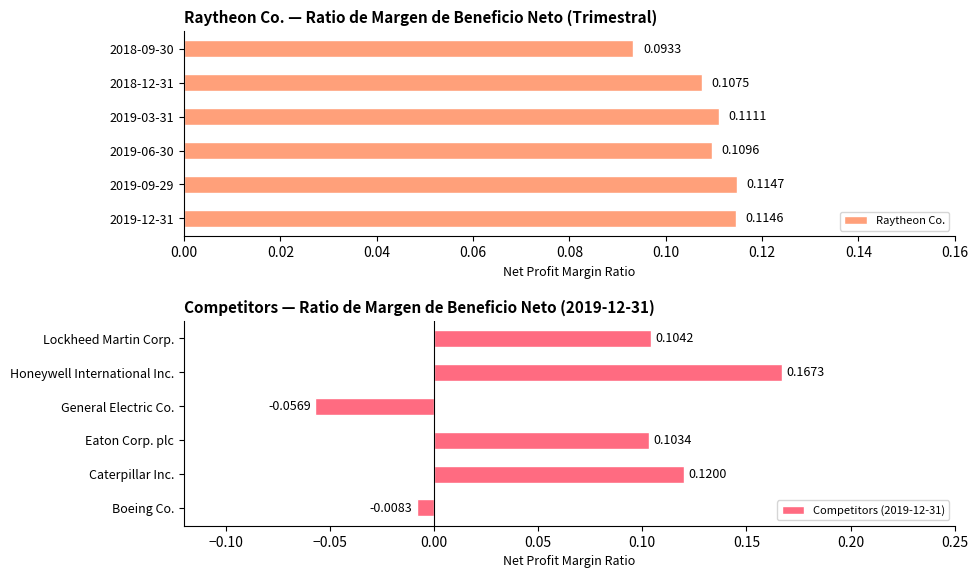

Are the bars grouped side by side (vs. stacked)?

Yes